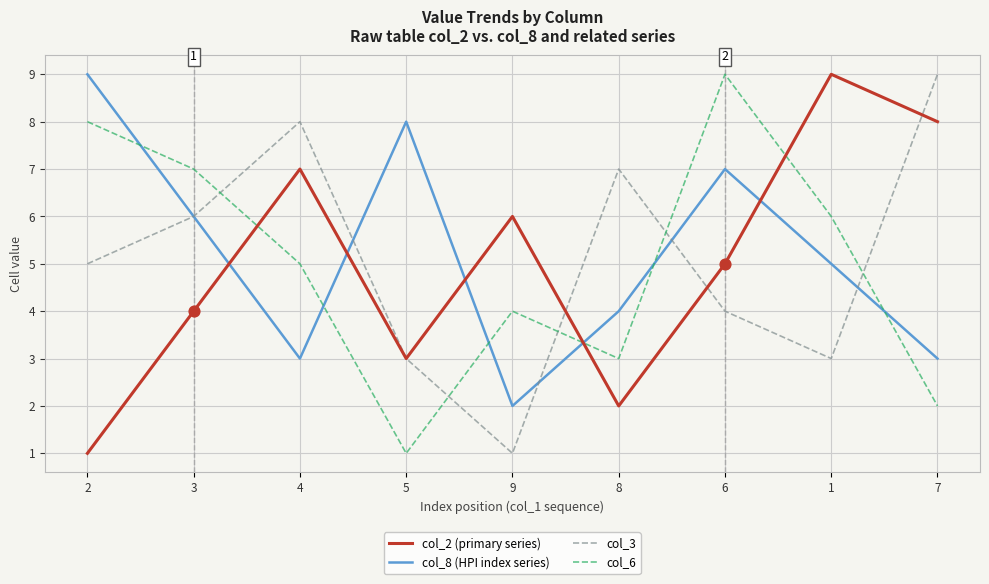

At which category is the sum across all series the highest?

6